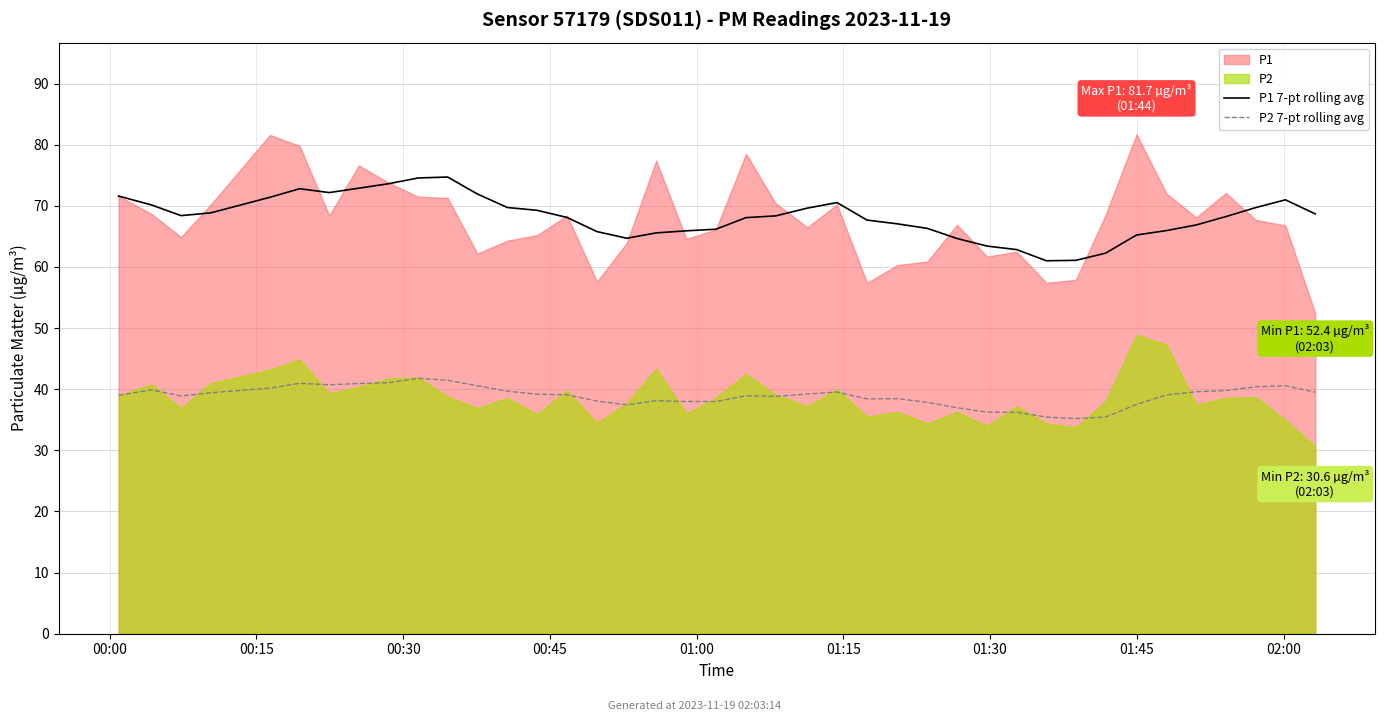

What is the maximum value for P2 7-pt rolling avg?

41.8